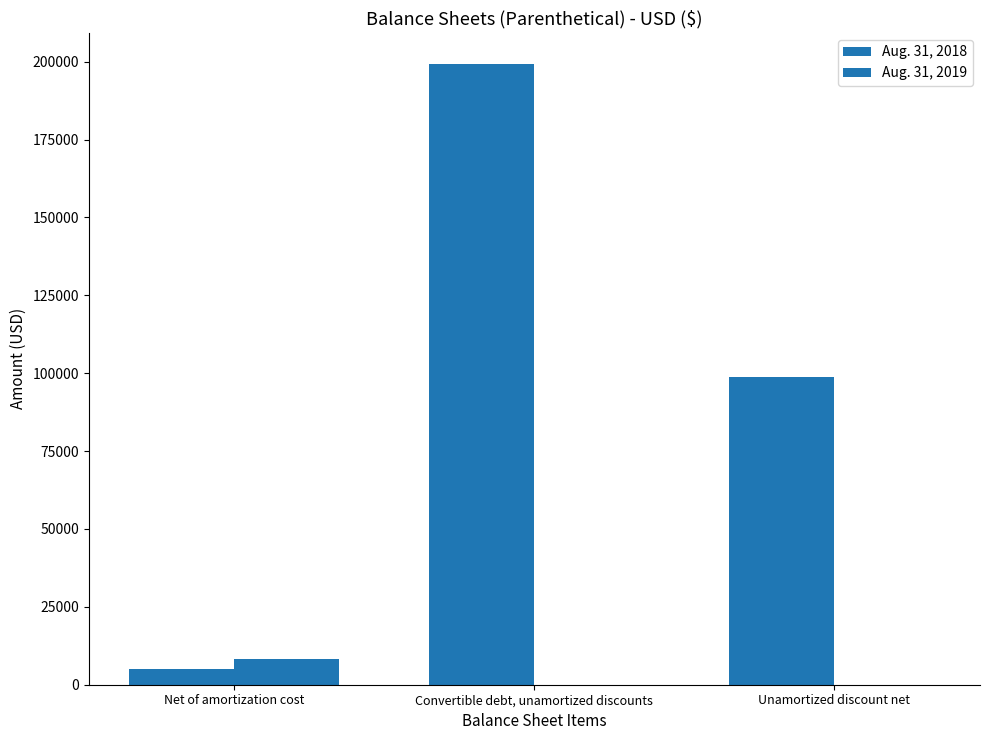

What is the total value across all series at Net of amortization cost?

13383